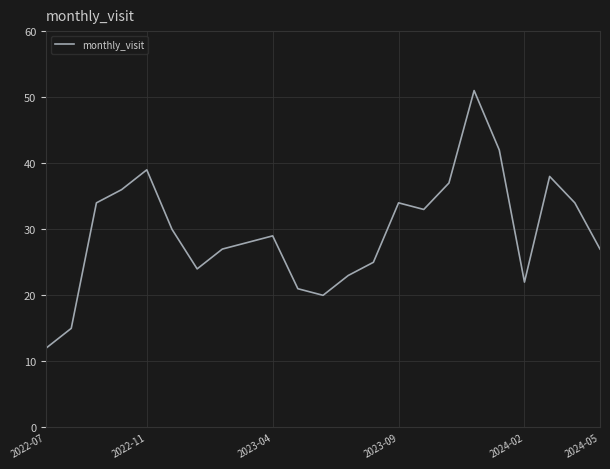

What is the difference between the maximum and minimum values?

39